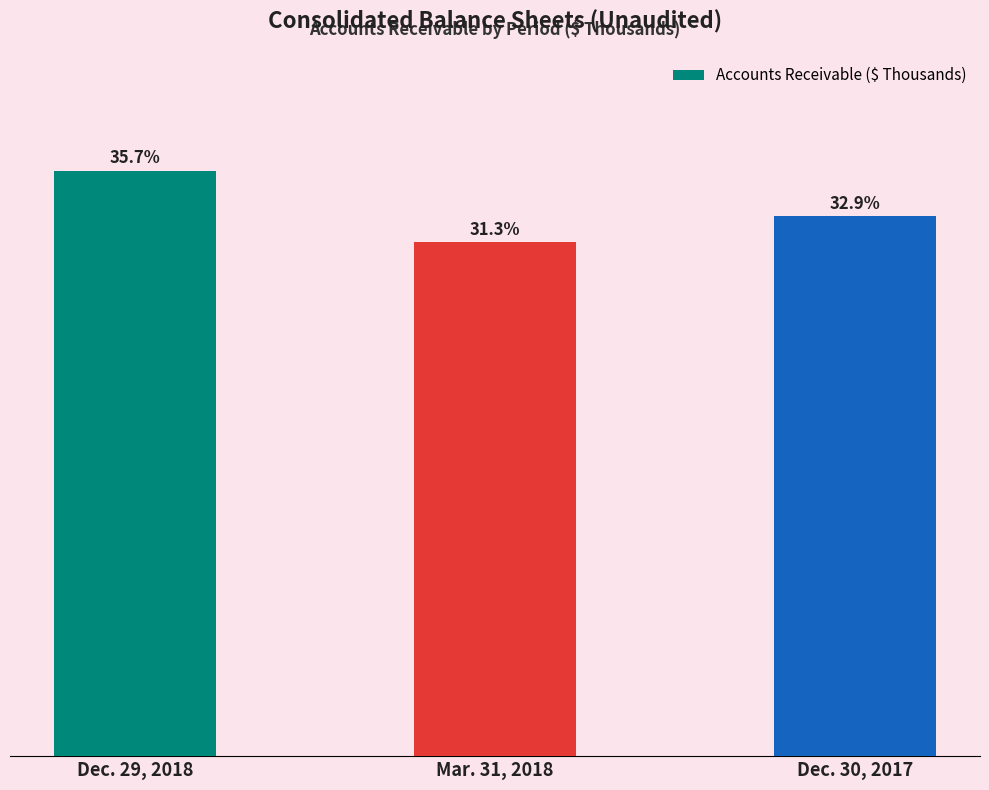

Where does the data first go above 26266?

Dec. 29, 2018